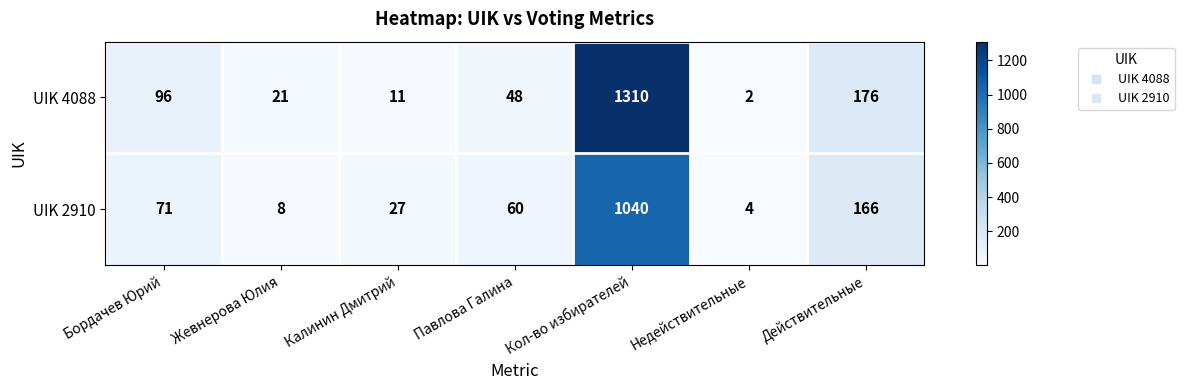

At how many categories does at least one series exceed 1235?

1